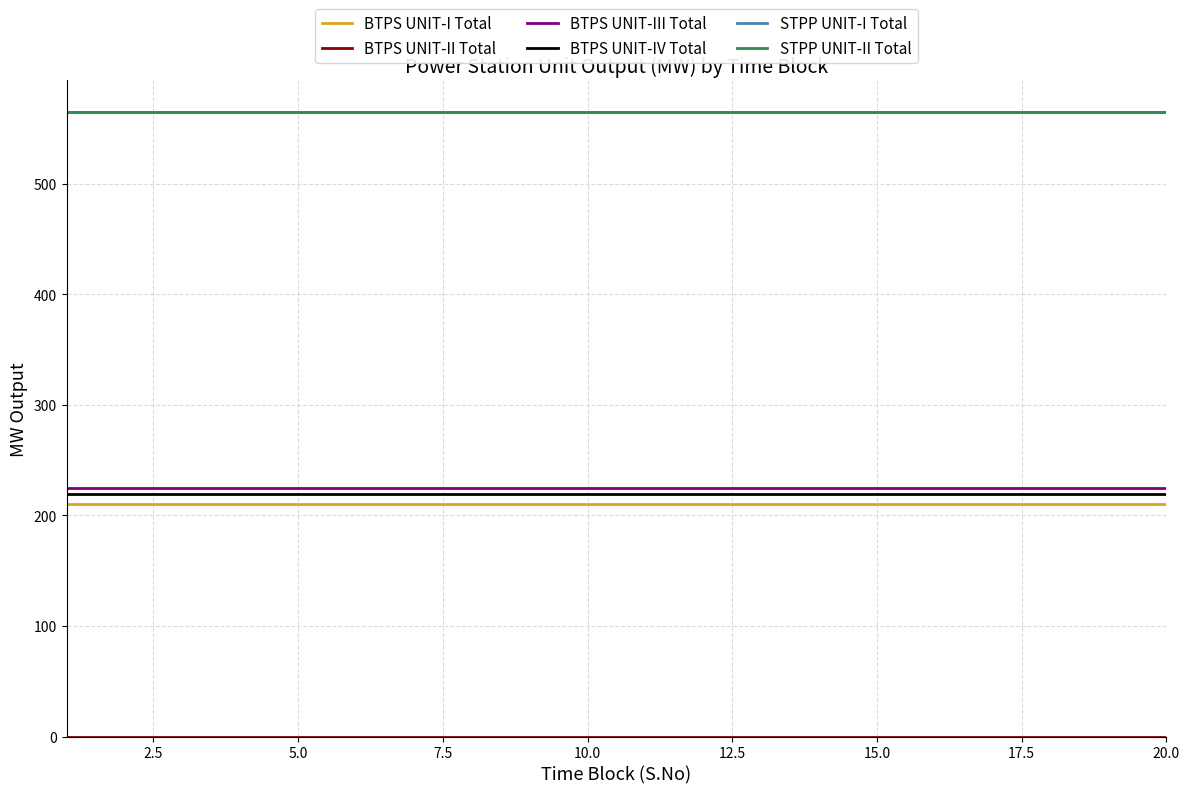

Does the chart have visible grid lines?

Yes